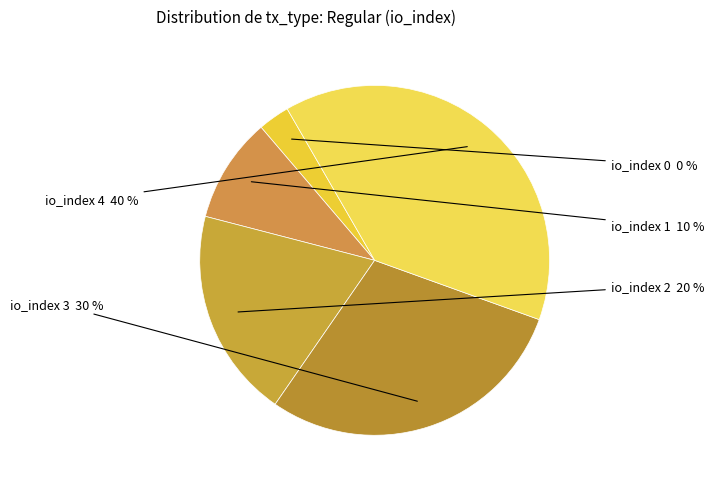

Do io_index 0 and io_index 1 together represent more than half of the pie?

No